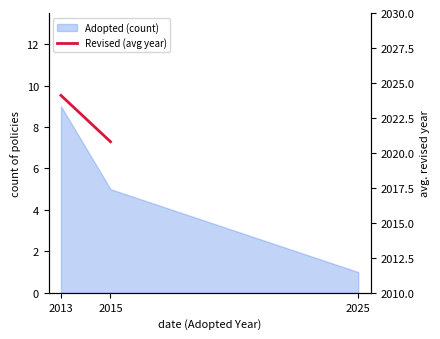

The value at 2013 is 3190.8. True or false?

False